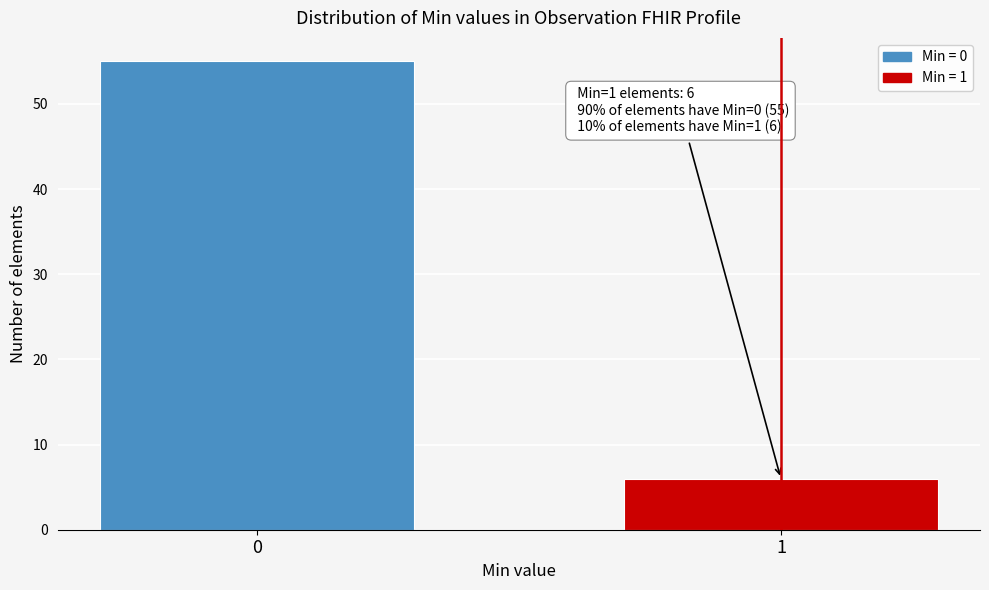

Reading left to right, list all the values displayed in this chart.

0=55	1=6